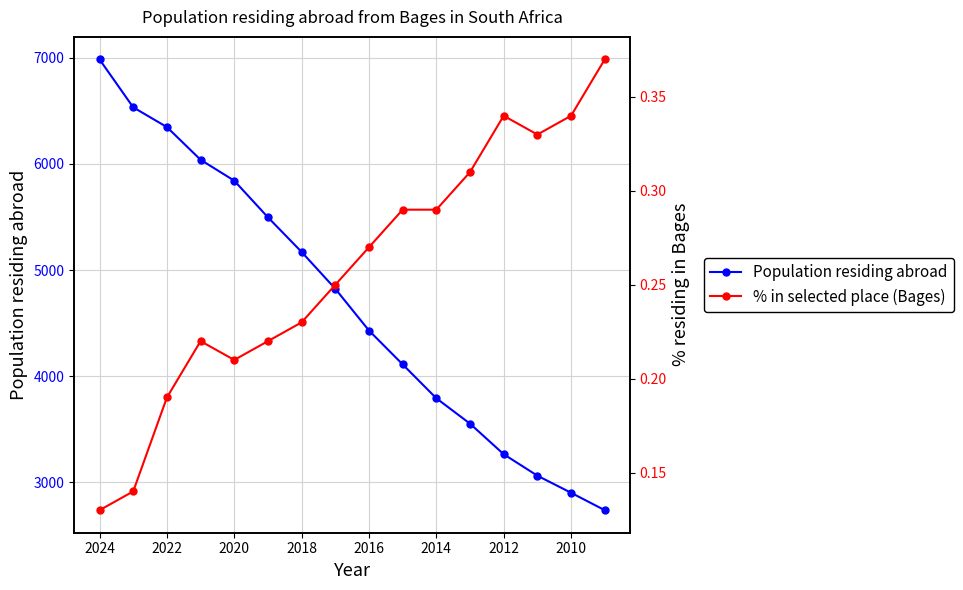

Rank the series by their maximum value, from highest to lowest.

Population residing abroad, % in selected place (Bages)